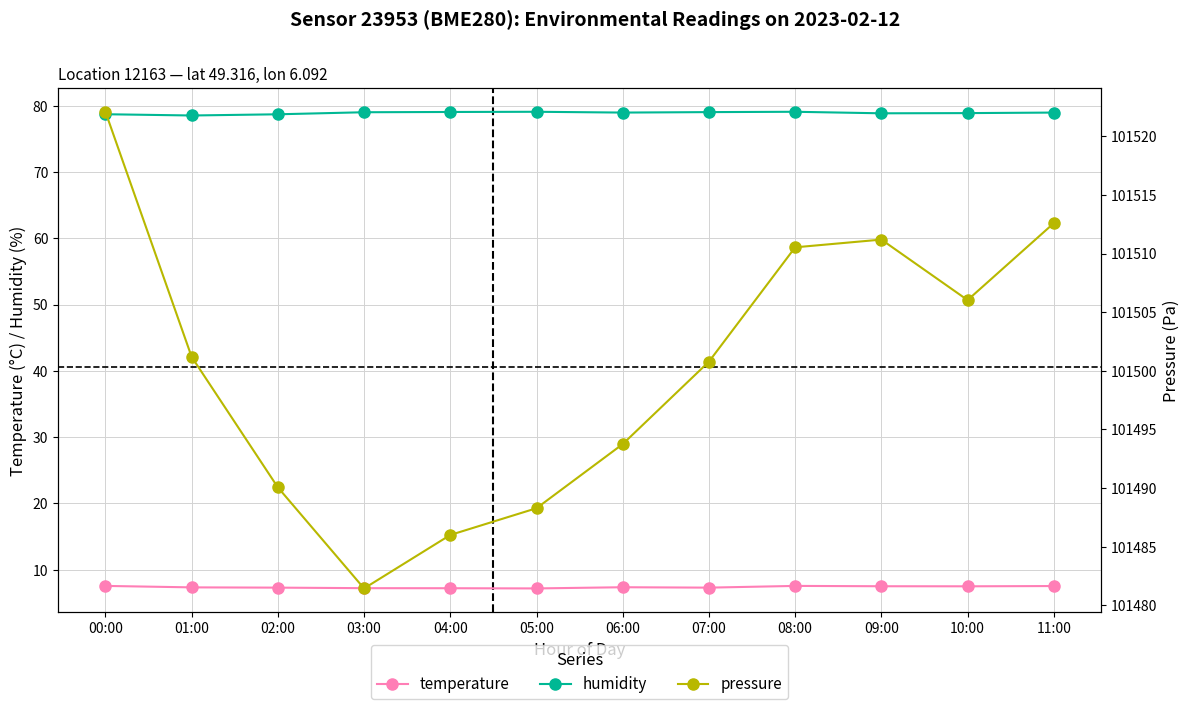

How many distinct data groups are displayed?

3